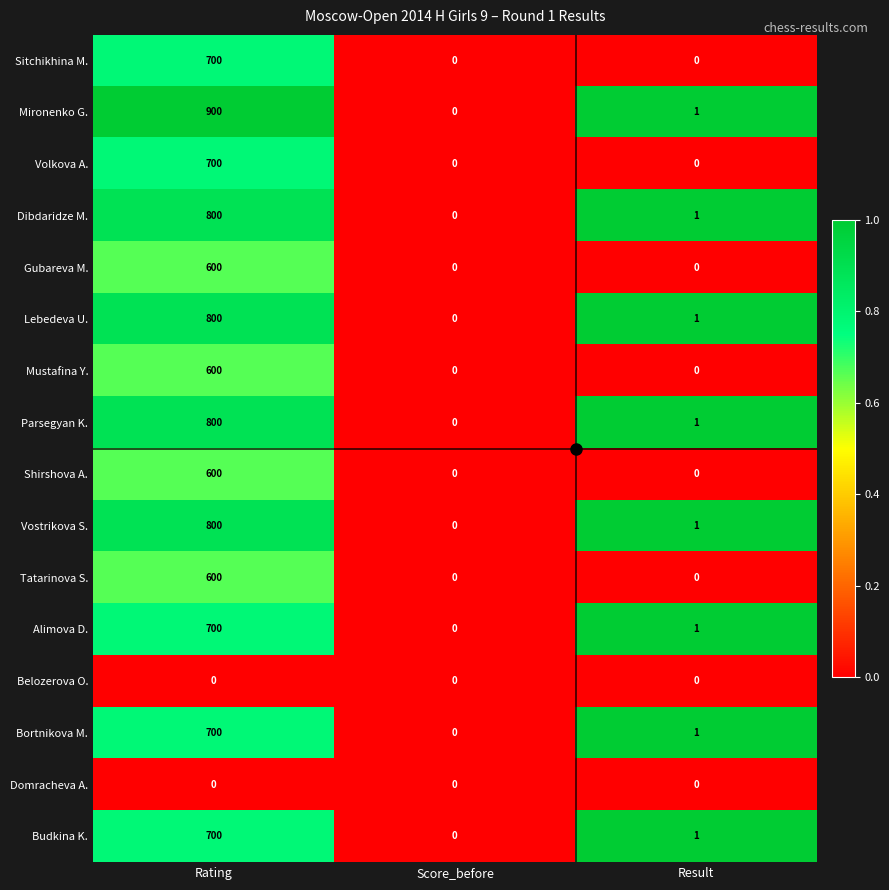

What is the sum of all Mironenko G. values?

901